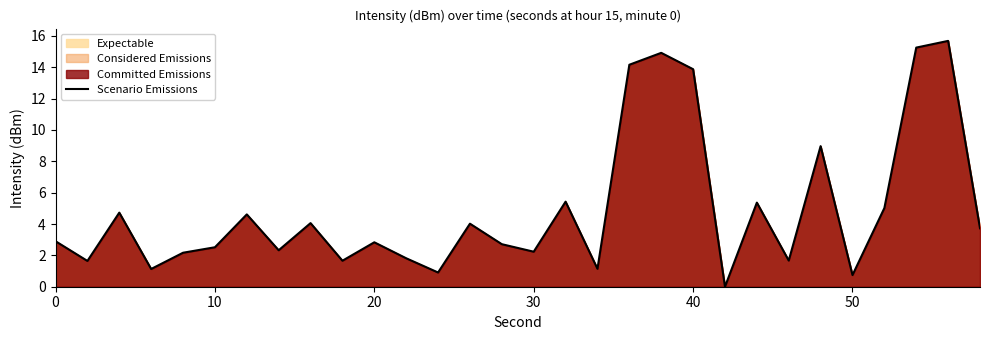

How many distinct data groups are displayed?

1